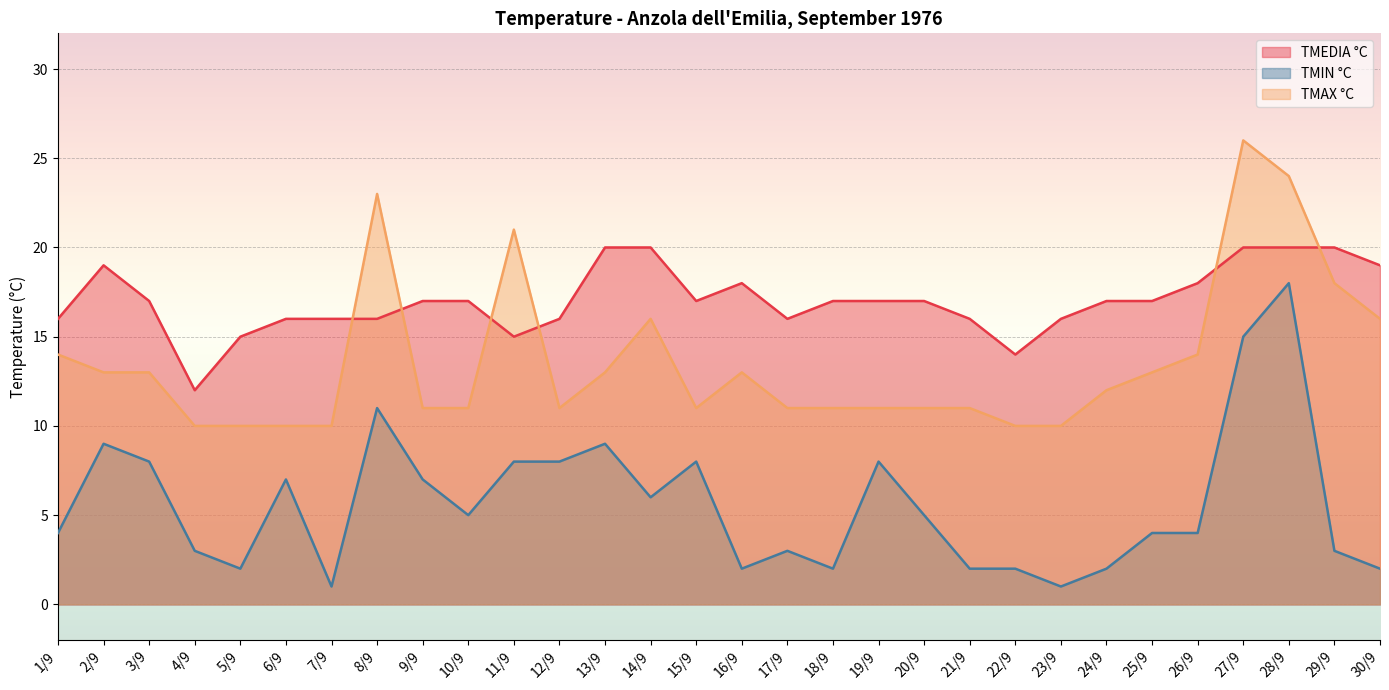

What is the label of the 25th point from the right?

6/9